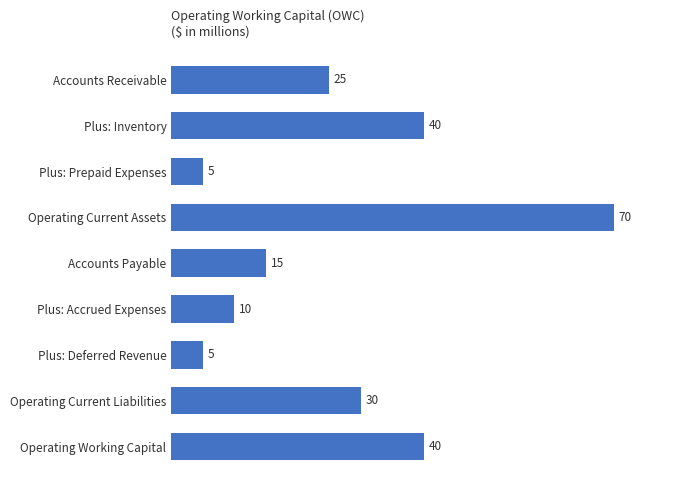

What is the change in value from Operating Current Liabilities to Operating Working Capital?

+10